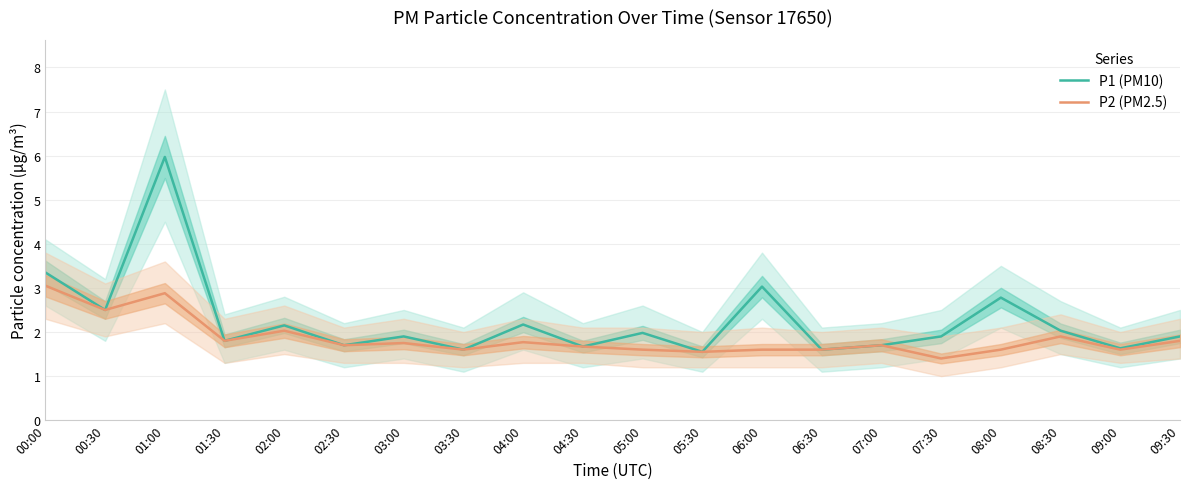

What value does the P2 (PM2.5) series have at 09:00?

1.6